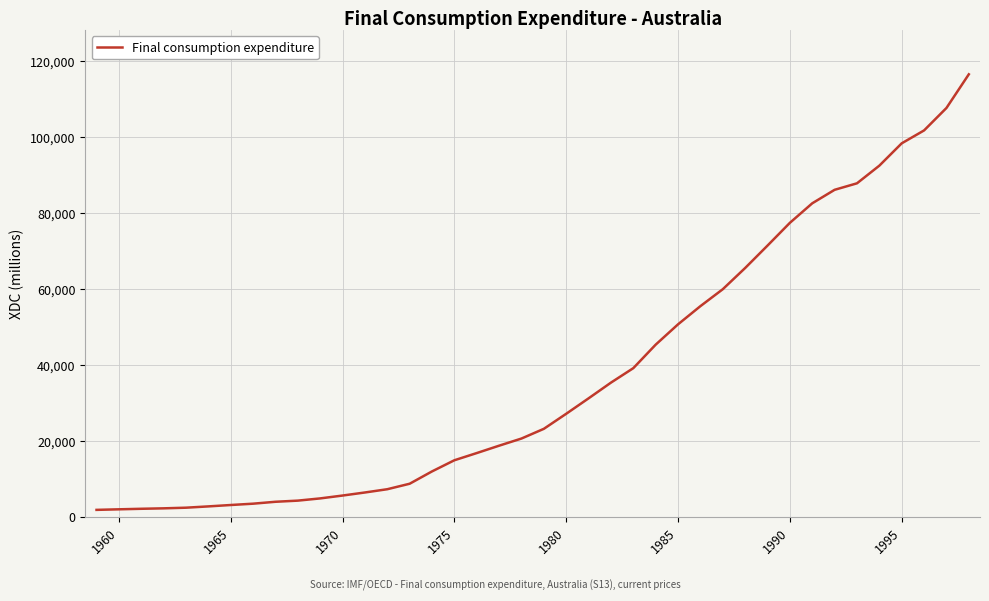

What is the greatest value displayed?

116469